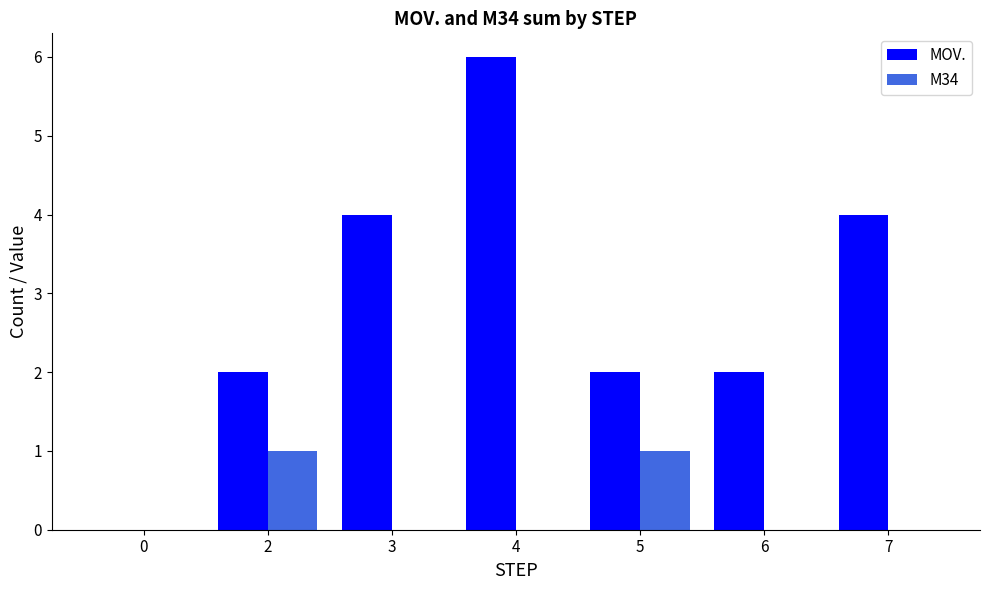

Reading left to right, what are all the values shown in this chart?

MOV.: 0=0	2=2	3=4	4=6	5=2	6=2	7=4
M34: 0=0	2=1	3=0	4=0	5=1	6=0	7=0